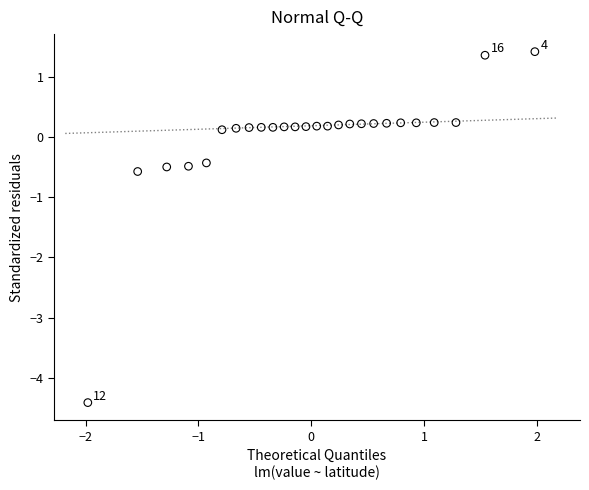

What Y value in the scatter plot is closest to -1?

-0.6